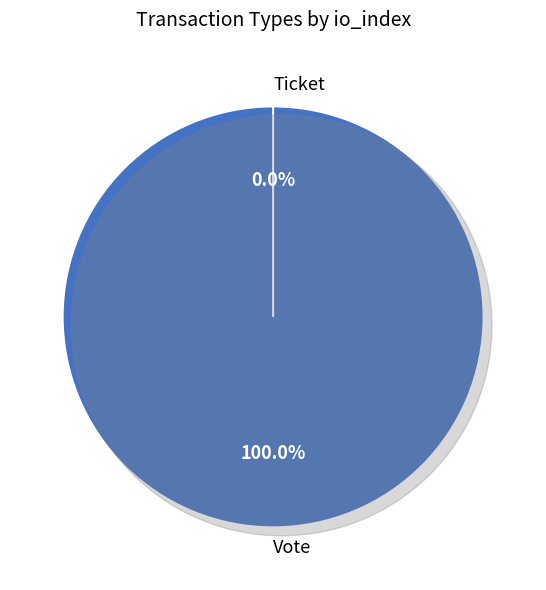

Which slice is the largest?

Vote